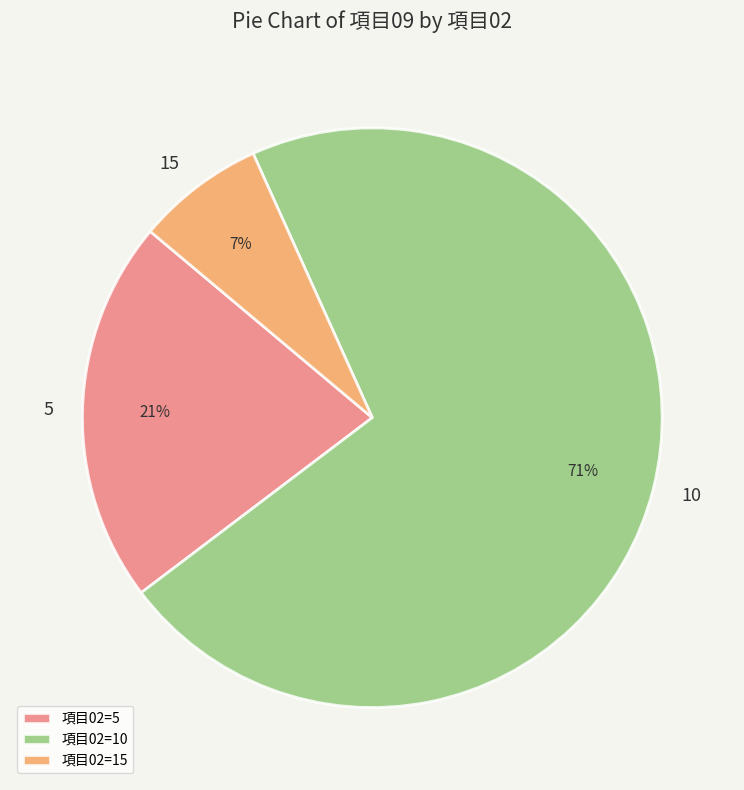

What percentage is the 項目02=15 slice, to the nearest percent?

7%